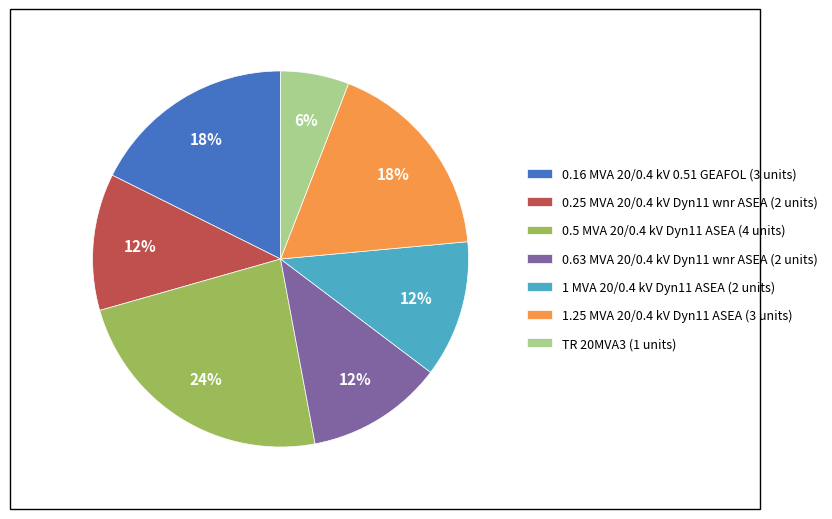

To the nearest percent, what is the combined percentage of 1 MVA 20/0.4 kV Dyn11 ASEA and 0.63 MVA 20/0.4 kV Dyn11 wnr ASEA?

24%